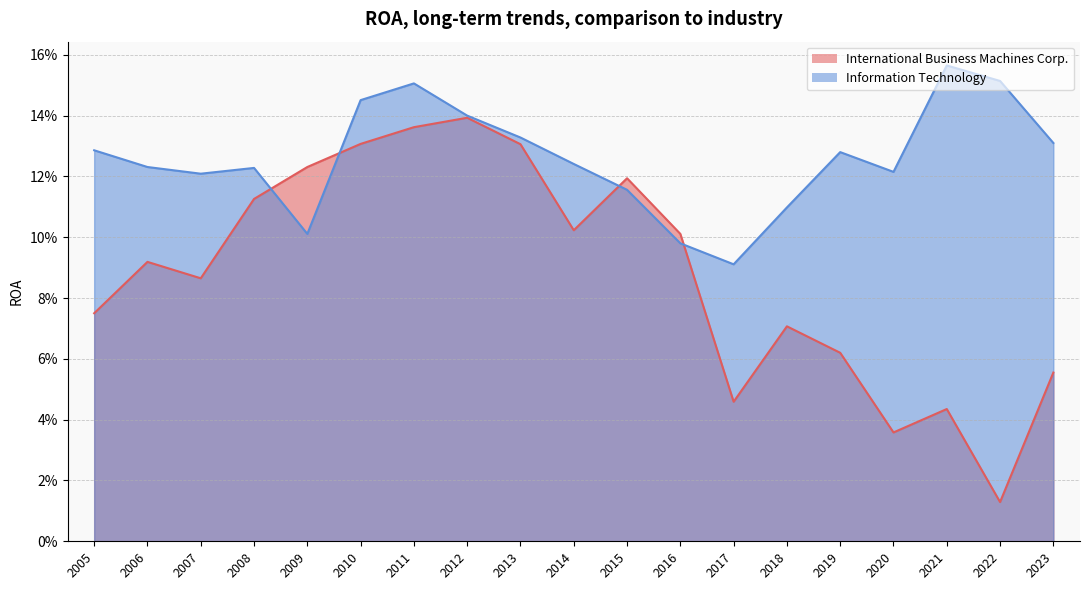

Which series has the largest total across all categories?

Information Technology